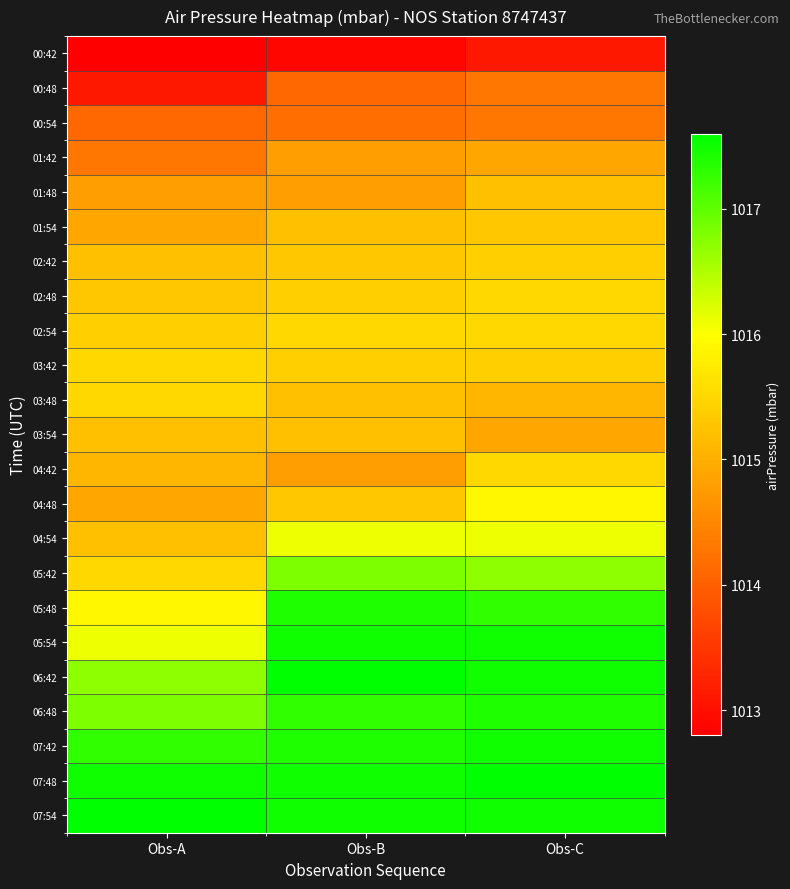

Reading right to left, extract all data points from this chart.

00:42: Obs-C=1013.1	Obs-B=1012.9	Obs-A=1012.8
00:48: Obs-C=1014.3	Obs-B=1014.1	Obs-A=1013.1
00:54: Obs-C=1014.3	Obs-B=1014.2	Obs-A=1014.1
01:42: Obs-C=1014.9	Obs-B=1014.8	Obs-A=1014.3
01:48: Obs-C=1015.2	Obs-B=1014.8	Obs-A=1014.8
01:54: Obs-C=1015.3	Obs-B=1015.2	Obs-A=1014.9
02:42: Obs-C=1015.4	Obs-B=1015.3	Obs-A=1015.2
02:48: Obs-C=1015.5	Obs-B=1015.4	Obs-A=1015.3
02:54: Obs-C=1015.5	Obs-B=1015.5	Obs-A=1015.4
03:42: Obs-C=1015.4	Obs-B=1015.4	Obs-A=1015.5
03:48: Obs-C=1015.1	Obs-B=1015.2	Obs-A=1015.5
03:54: Obs-C=1014.9	Obs-B=1015.2	Obs-A=1015.2
04:42: Obs-C=1015.5	Obs-B=1014.8	Obs-A=1015.1
04:48: Obs-C=1015.9	Obs-B=1015.3	Obs-A=1014.9
04:54: Obs-C=1016.1	Obs-B=1016.1	Obs-A=1015.2
05:42: Obs-C=1016.7	Obs-B=1016.8	Obs-A=1015.5
05:48: Obs-C=1017.3	Obs-B=1017.4	Obs-A=1015.9
05:54: Obs-C=1017.5	Obs-B=1017.5	Obs-A=1016.1
06:42: Obs-C=1017.5	Obs-B=1017.6	Obs-A=1016.7
06:48: Obs-C=1017.4	Obs-B=1017.3	Obs-A=1016.8
07:42: Obs-C=1017.5	Obs-B=1017.4	Obs-A=1017.3
07:48: Obs-C=1017.6	Obs-B=1017.5	Obs-A=1017.5
07:54: Obs-C=1017.5	Obs-B=1017.5	Obs-A=1017.6